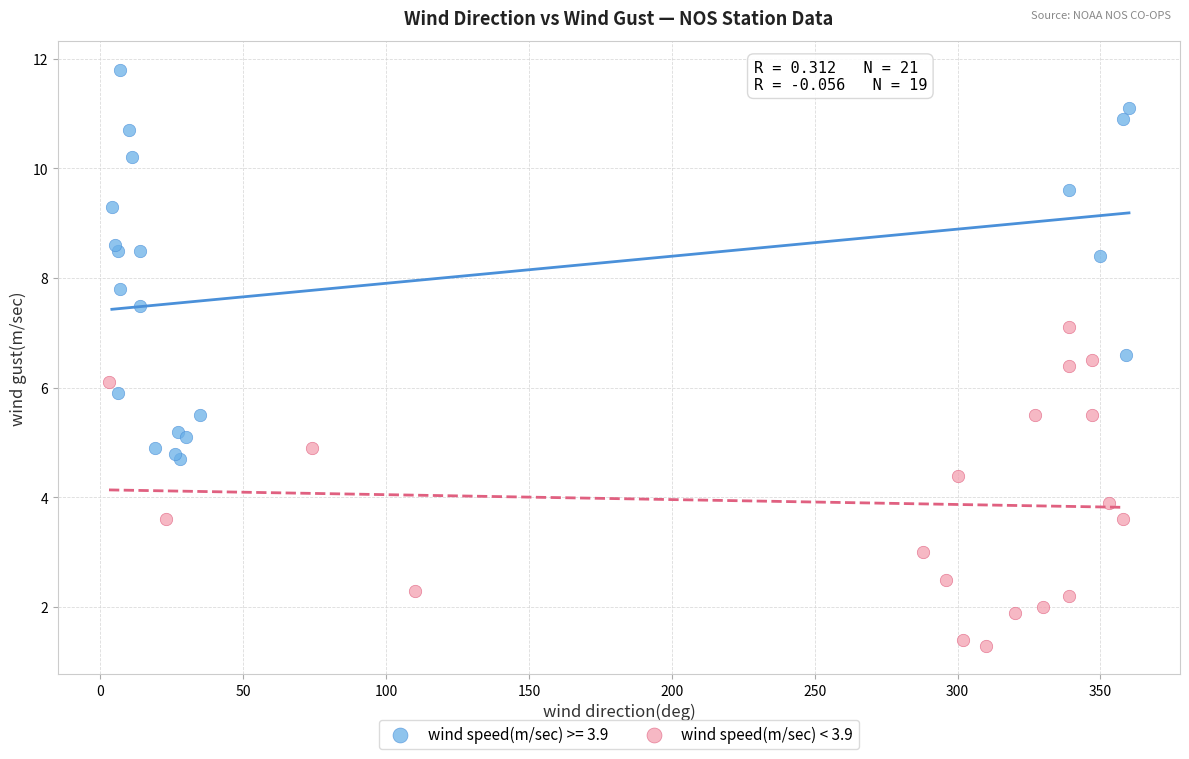

Which series has the largest Y range (max minus min)?

wind speed(m/sec) >= 3.9